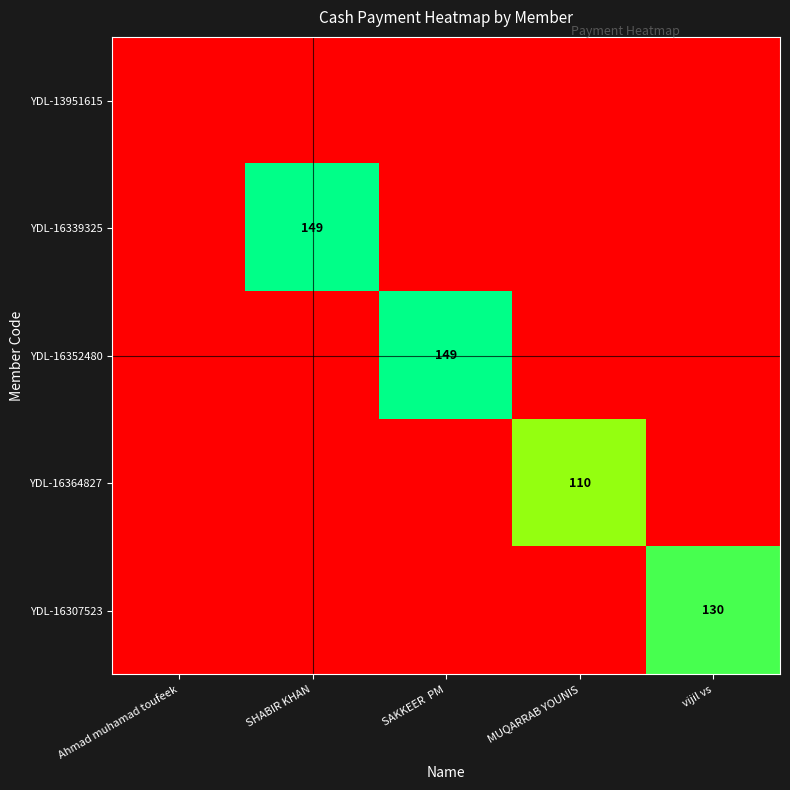

The value of YDL-16307523 at vijil vs is 171. True or false?

False